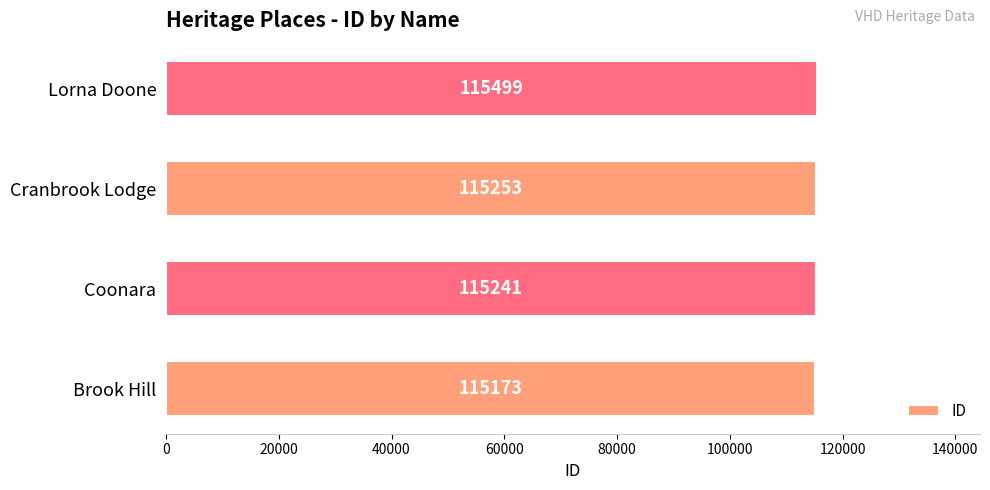

Rank the categories by value from lowest to highest.

Brook Hill, Coonara, Cranbrook Lodge, Lorna Doone